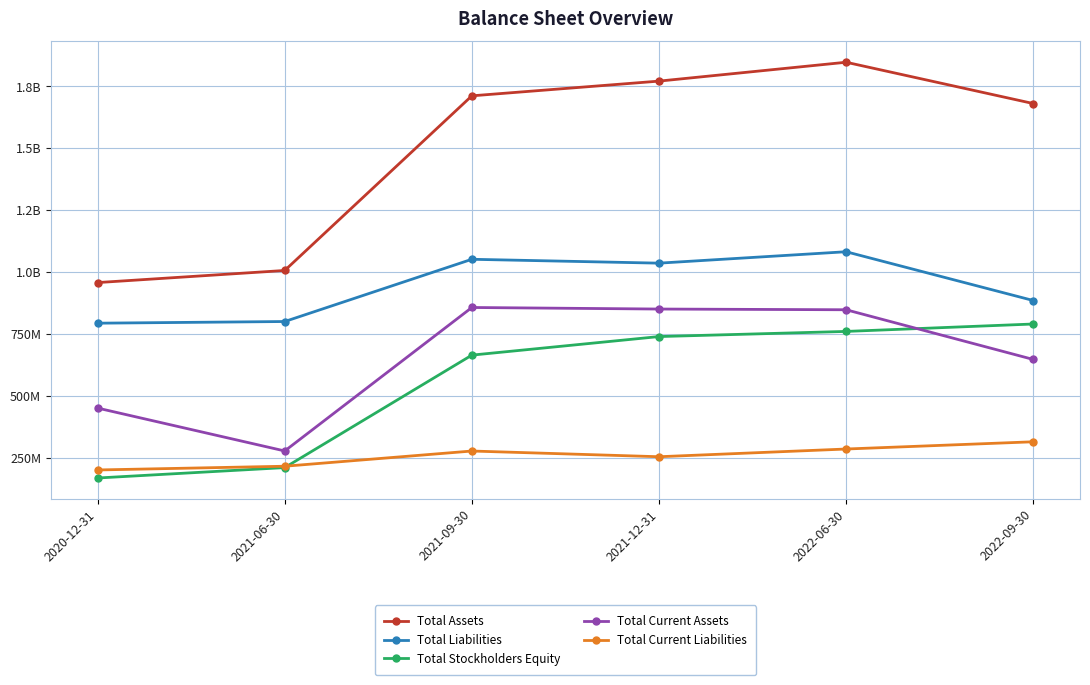

What is the sum of all Total Liabilities values?

5645323000